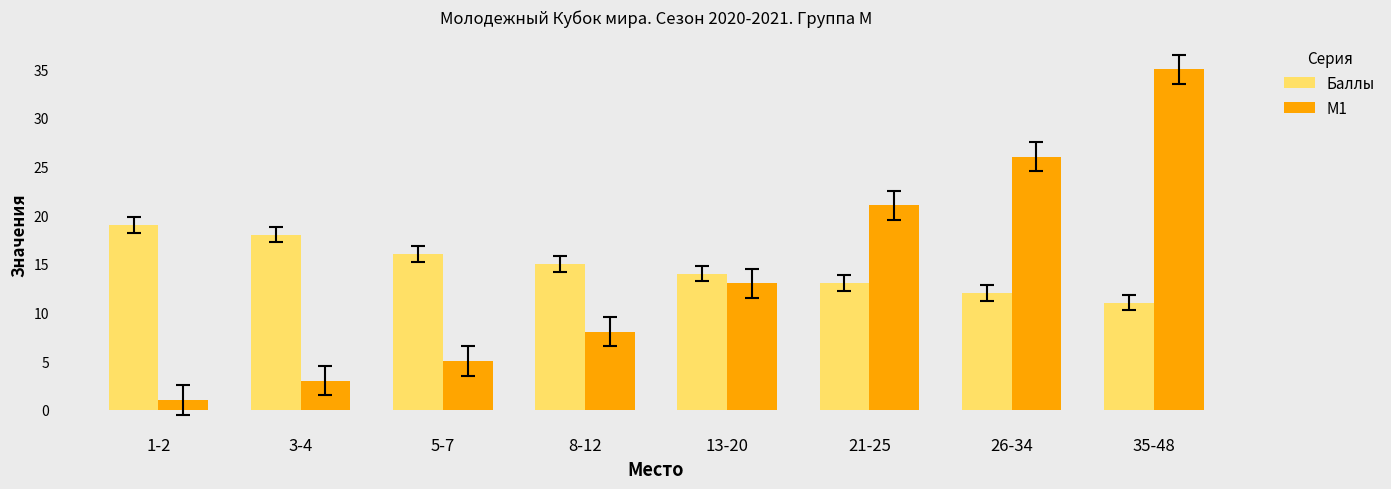

Is it true that Баллы equals 33 at 1-2?

False